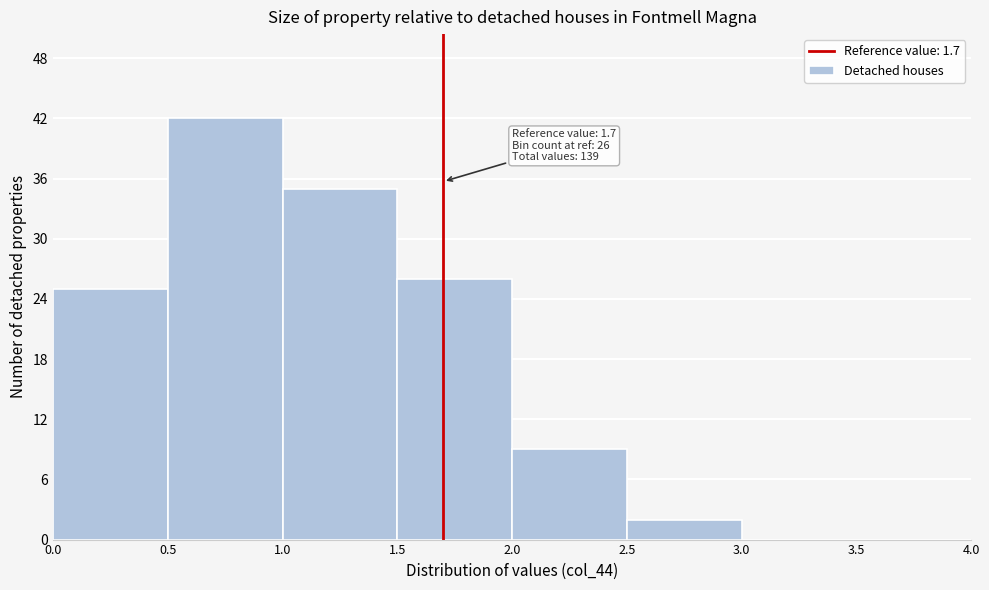

Over which range of the x-axis is the bar tallest?

0.5 to 1.0